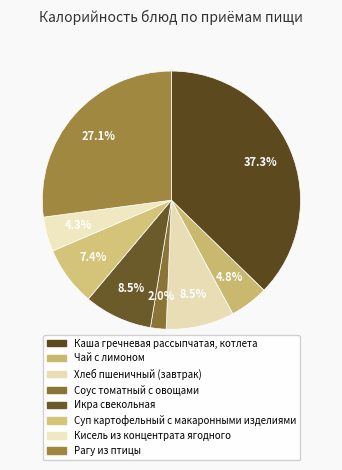

What is the total percentage of Суп картофельный с макаронными изделиями and Рагу из птицы?

34.5%